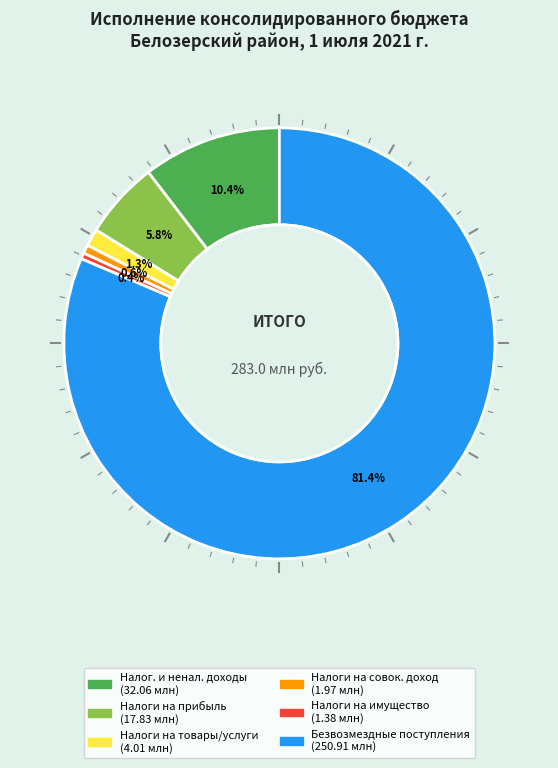

Is there a majority slice in this chart?

Yes